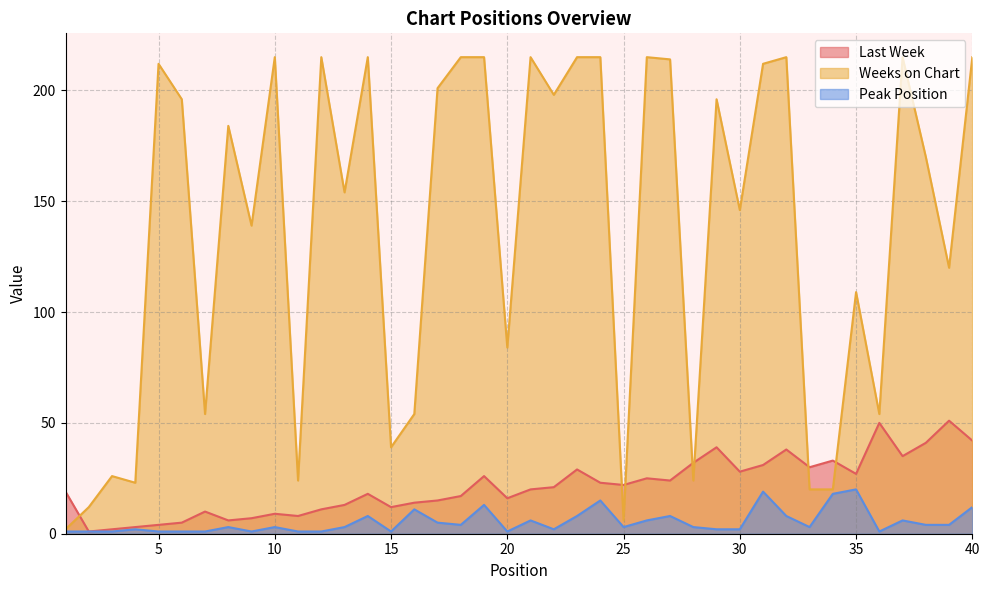

Between 11 and 38, which series saw the biggest shift?

Weeks on Chart